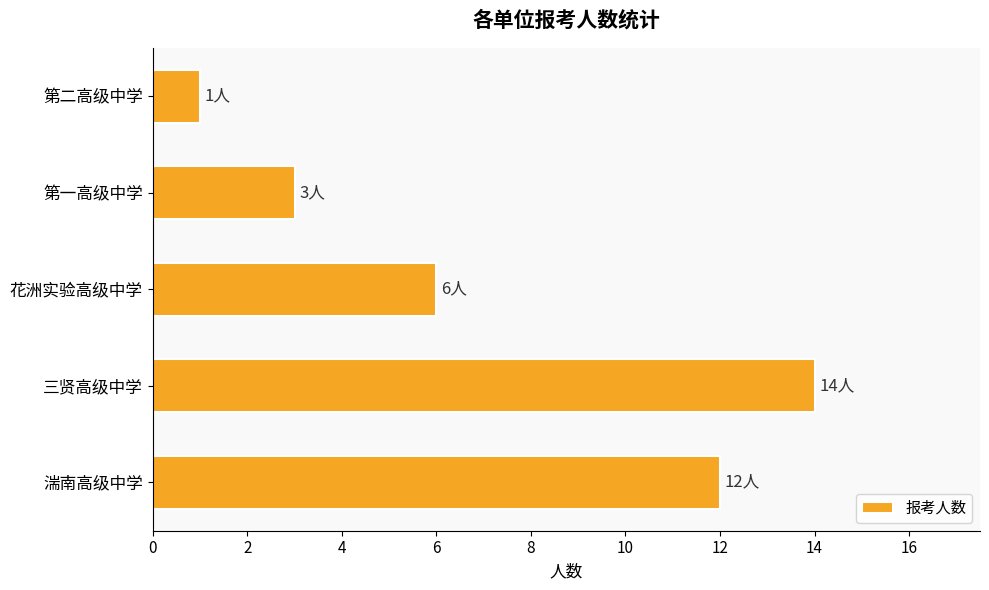

How many data points are less than 6?

2